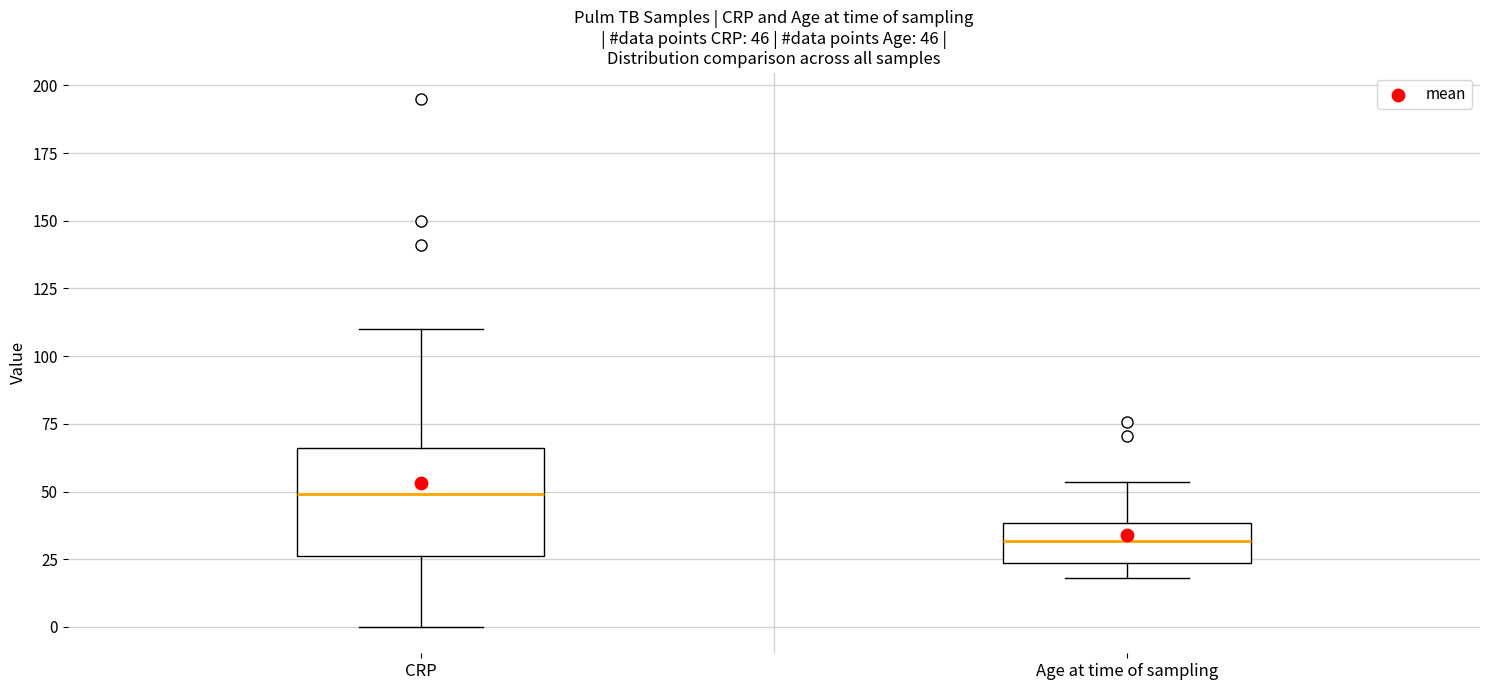

Which box has the lowest median line?

Age at time of sampling